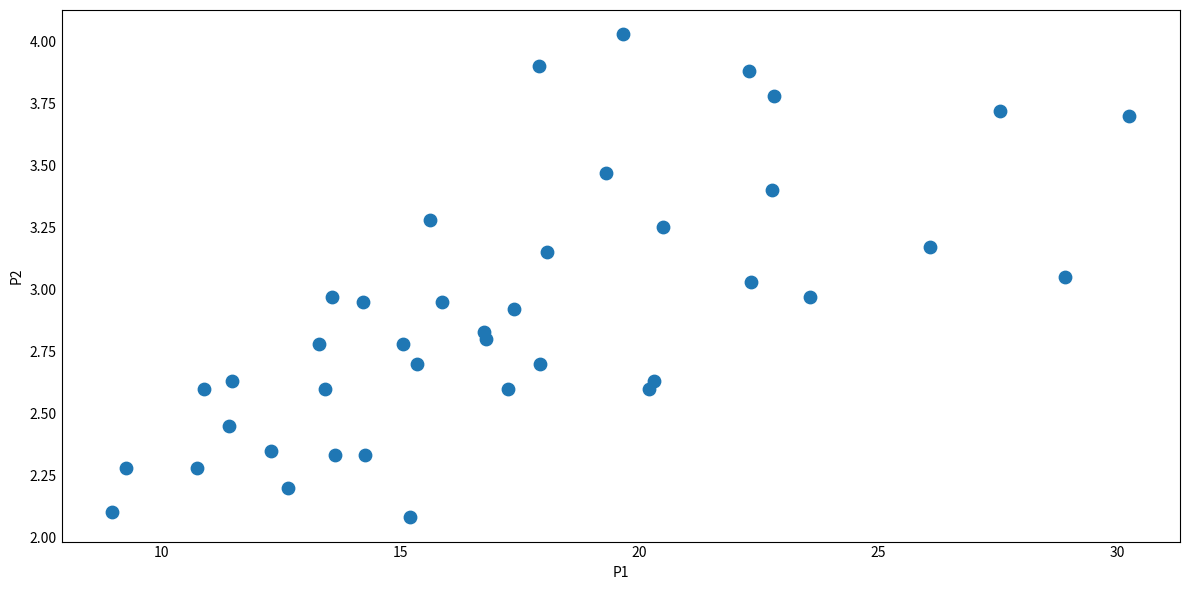

What is the range of X values (max minus min)?

21.3